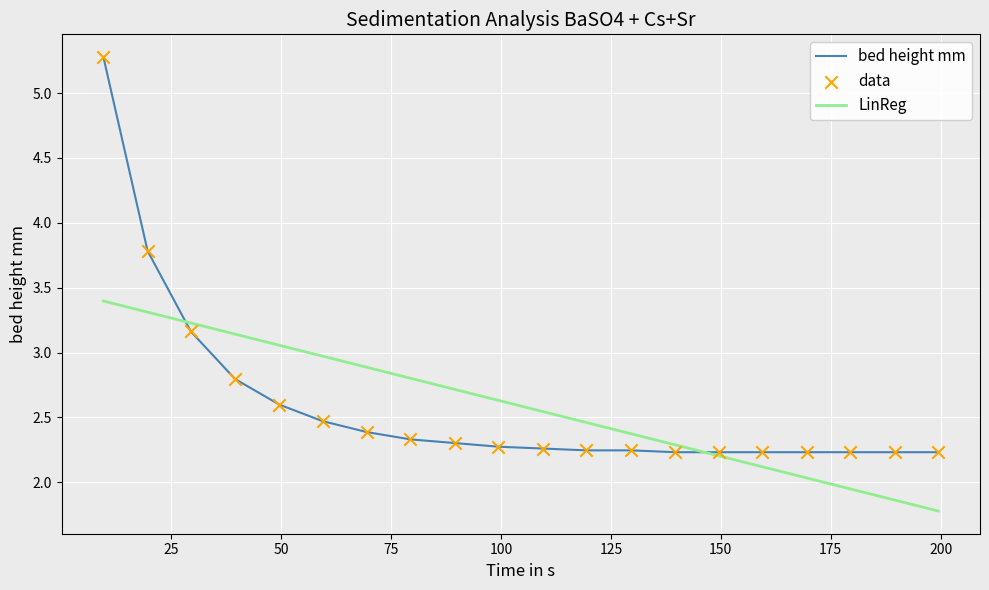

Which series has the widest spread of values?

bed height mm